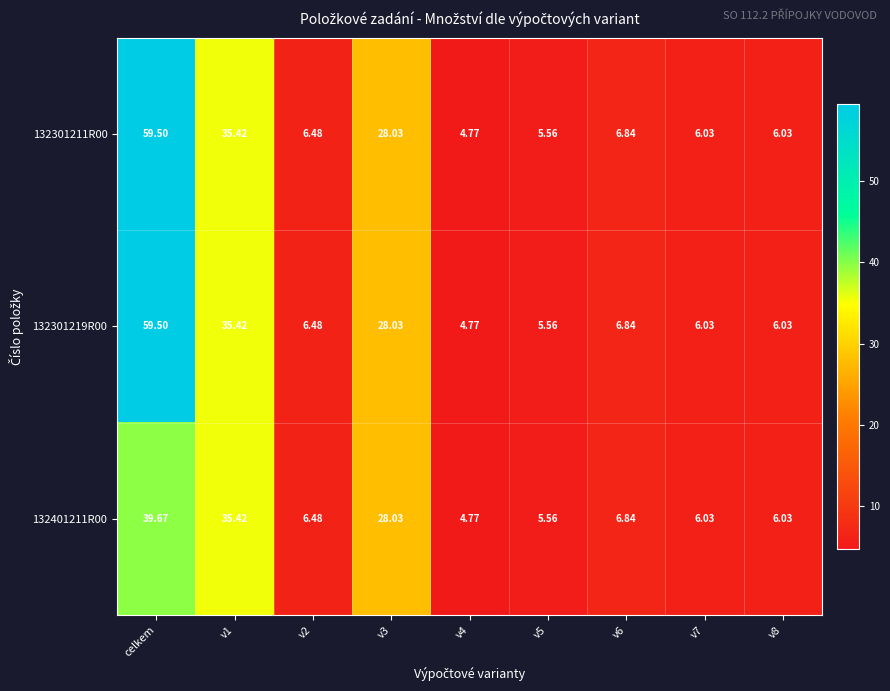

Is the value of 132401211R00 at v4 greater than the value of 132301219R00 at v6?

No